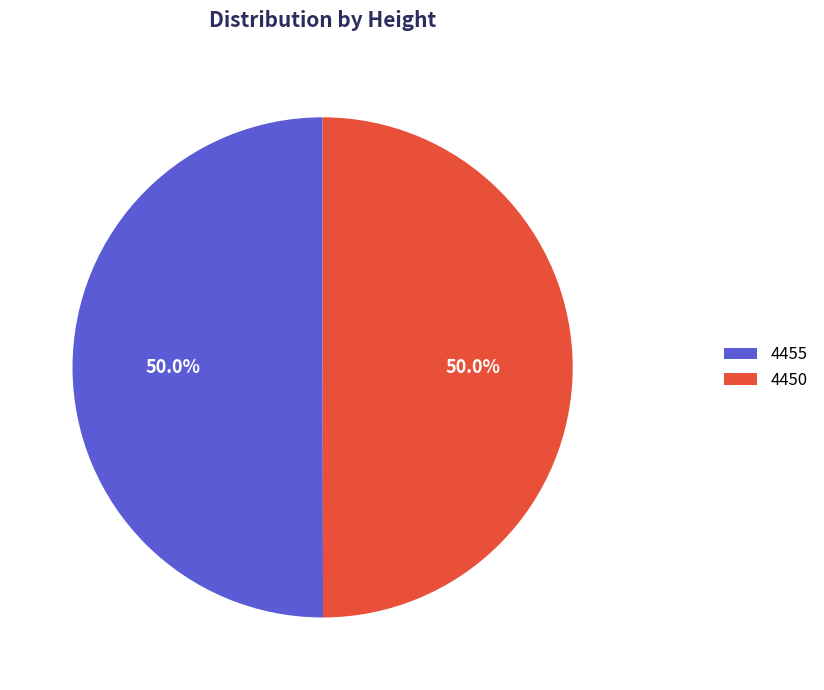

To the nearest percent, what is the combined percentage of 4450 and 4455?

100%